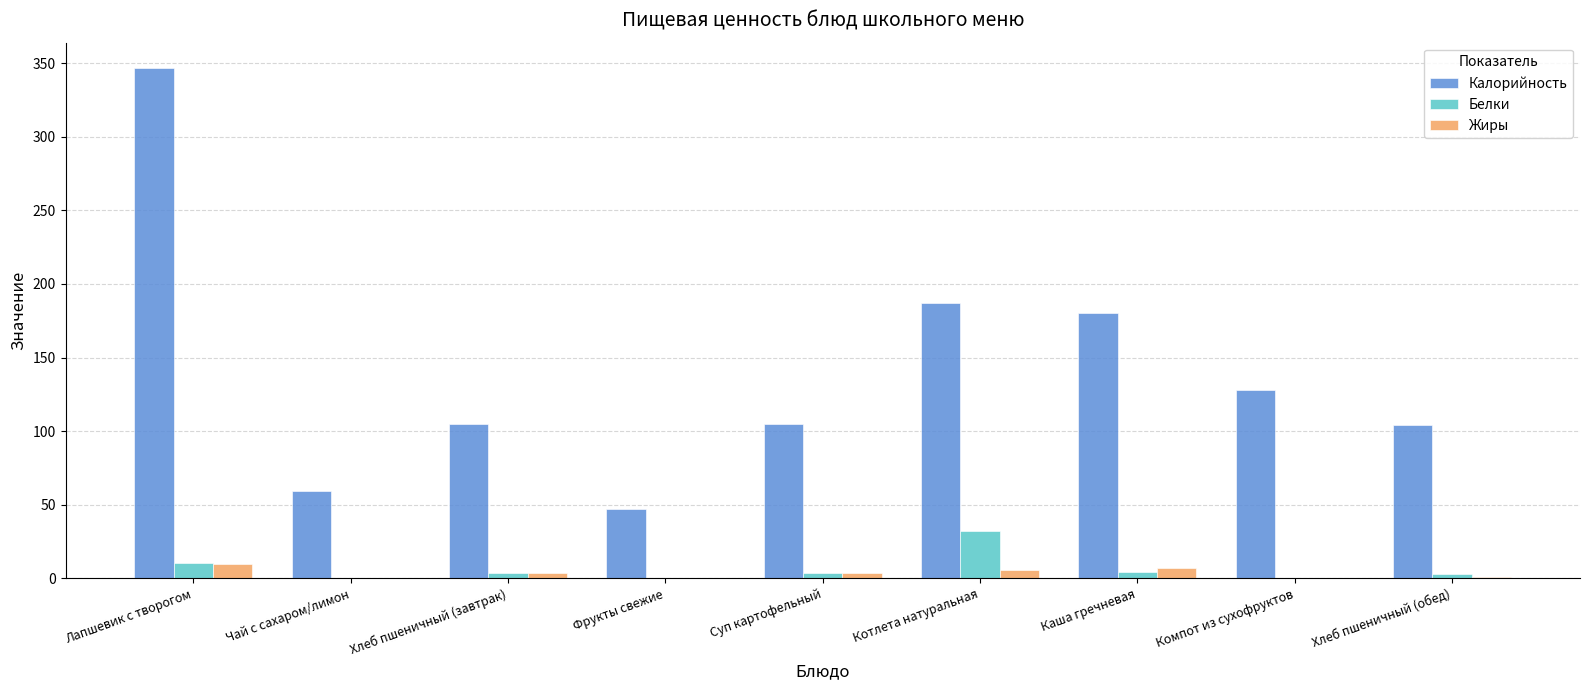

Which category has the highest value in the Белки series?

Котлета натуральная